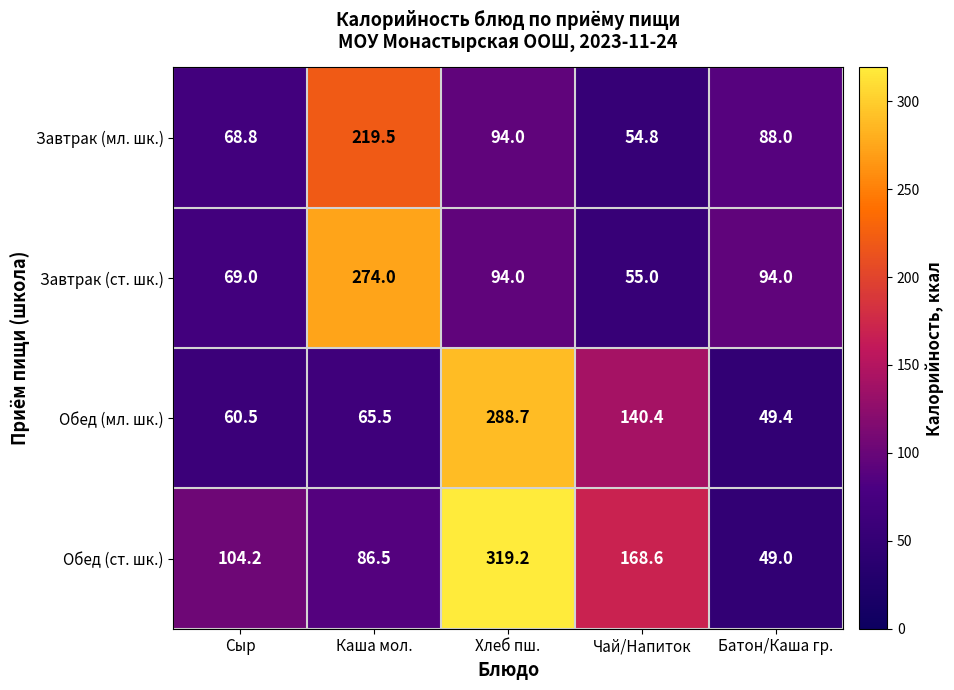

At which label does Обед (ст. шк.) first exceed 104?

Сыр